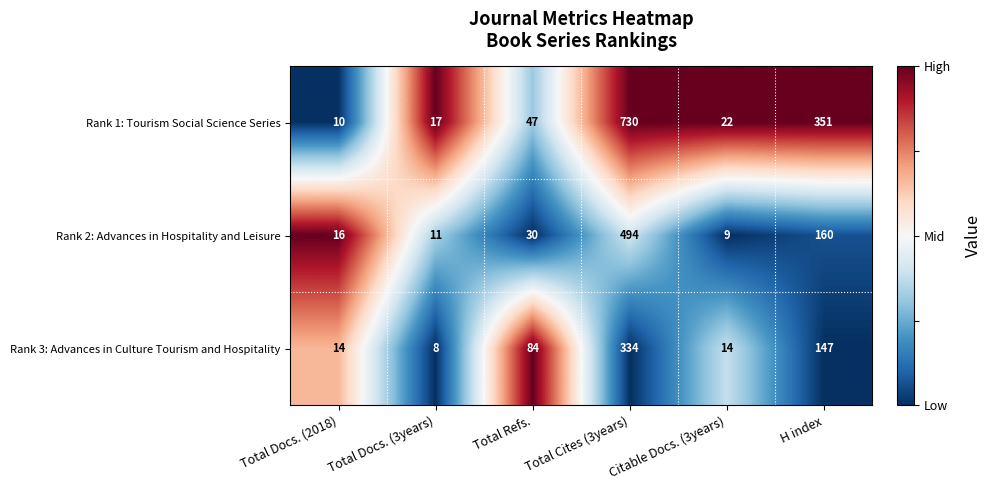

Rank the series at Total Refs. from highest to lowest value.

Rank 3: Advances in Culture Tourism and Hospitality, Rank 1: Tourism Social Science Series, Rank 2: Advances in Hospitality and Leisure